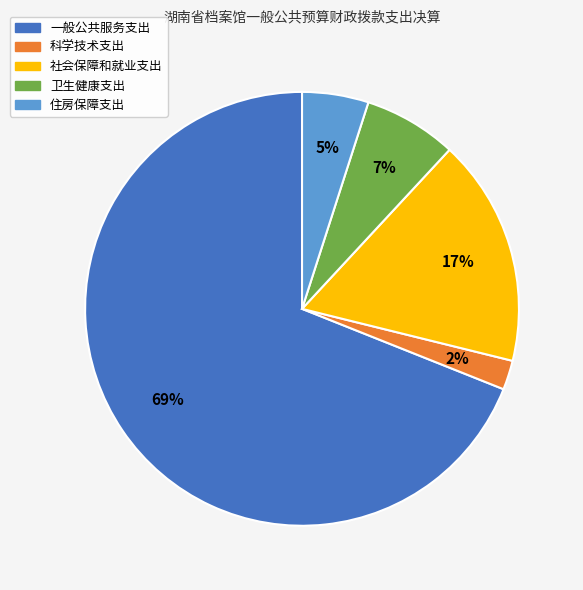

Between 社会保障和就业支出 and 科学技术支出, which is larger?

社会保障和就业支出